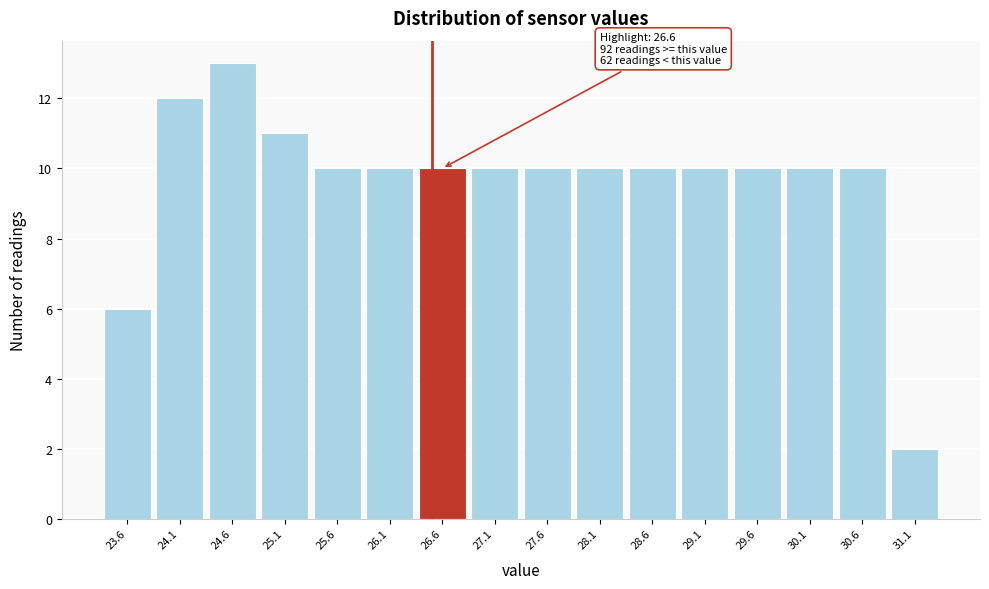

Which range on the x-axis has the tallest bar?

24.35 to 24.85